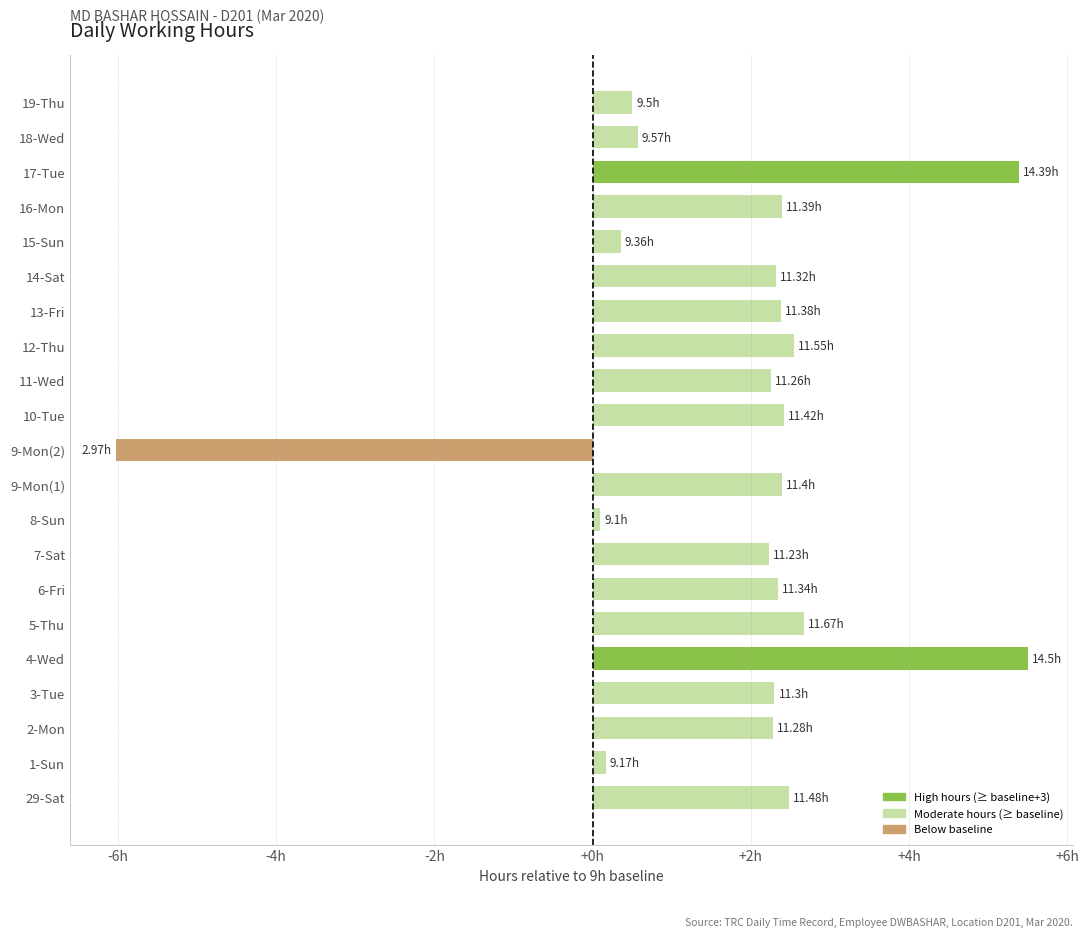

What is the difference between the second highest and minimum values?

11.4